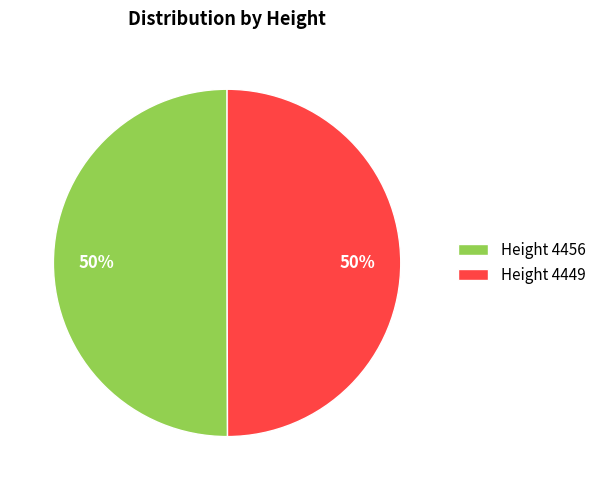

To the nearest percent, what portion does Height 4449 represent?

50%